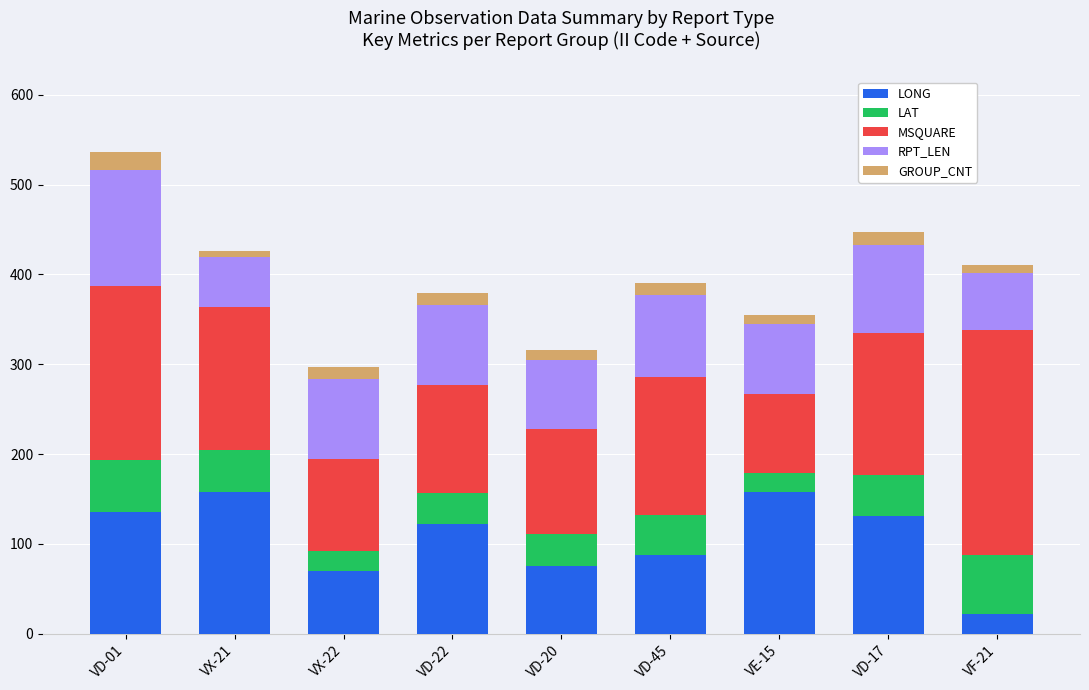

What is the maximum value for LONG?

158.2